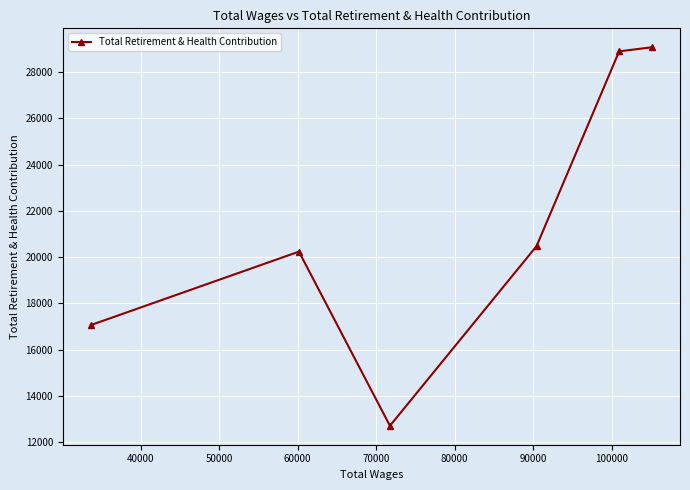

What is the smallest value displayed?

12717